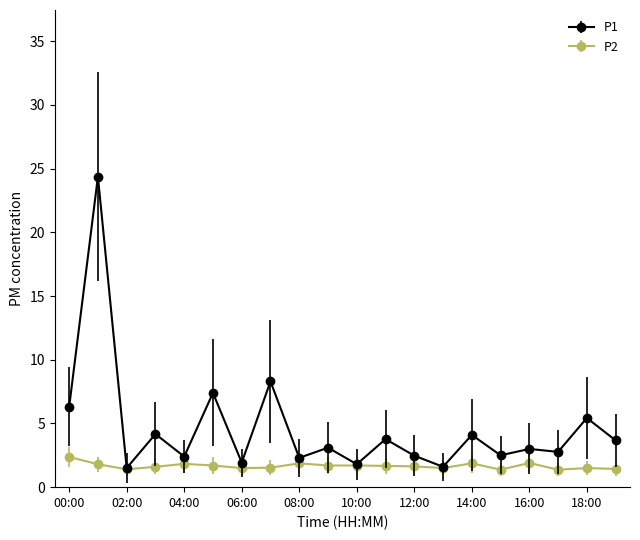

What is the minimum value shown in the chart?

1.4